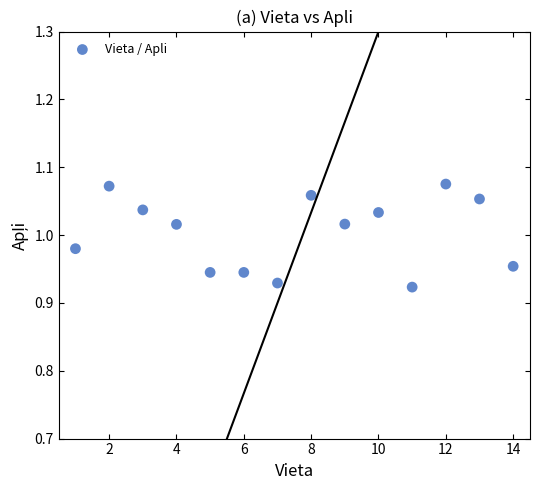

What is the range of X values (max minus min)?

13.0